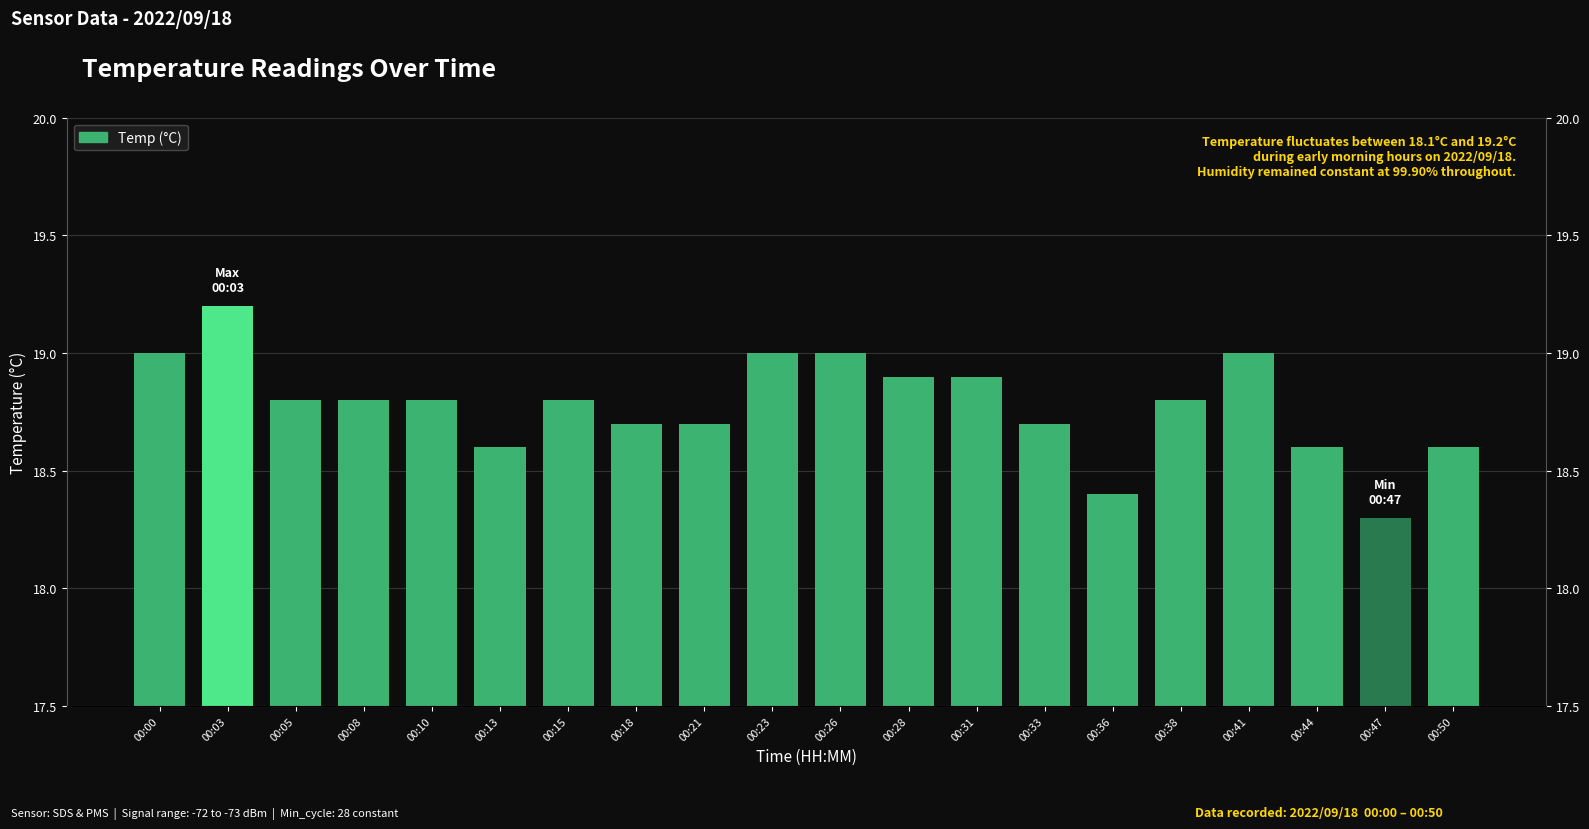

Reading right to left, extract all data points from this chart.

00:50=18.6	00:47=18.3	00:44=18.6	00:41=19.0	00:38=18.8	00:36=18.4	00:33=18.7	00:31=18.9	00:28=18.9	00:26=19.0	00:23=19.0	00:21=18.7	00:18=18.7	00:15=18.8	00:13=18.6	00:10=18.8	00:08=18.8	00:05=18.8	00:03=19.2	00:00=19.0